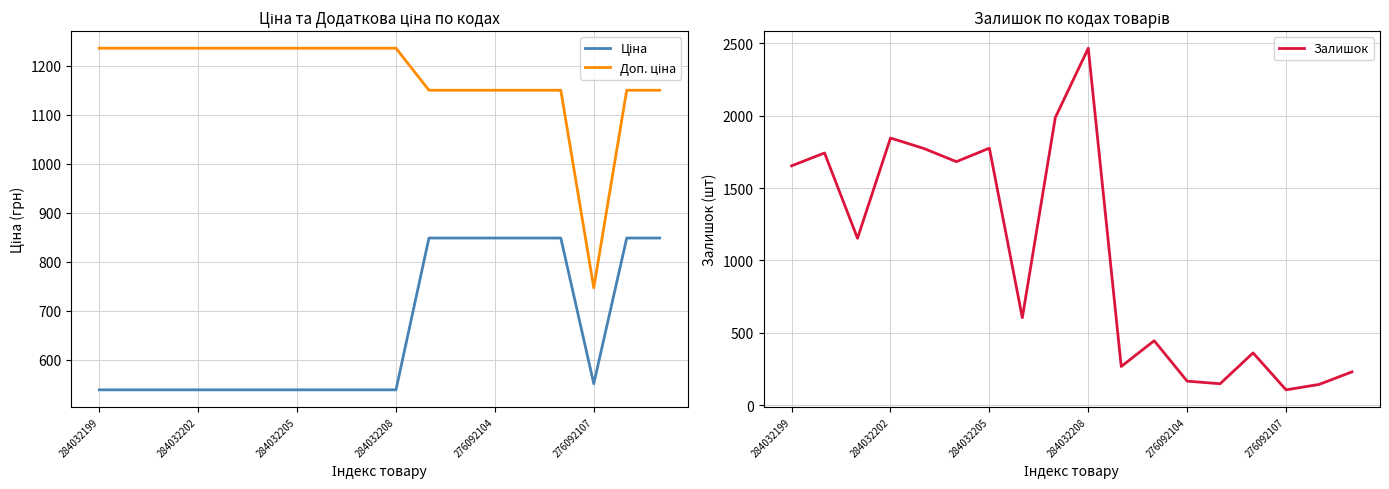

How many data points in Ціна are above 539?

8